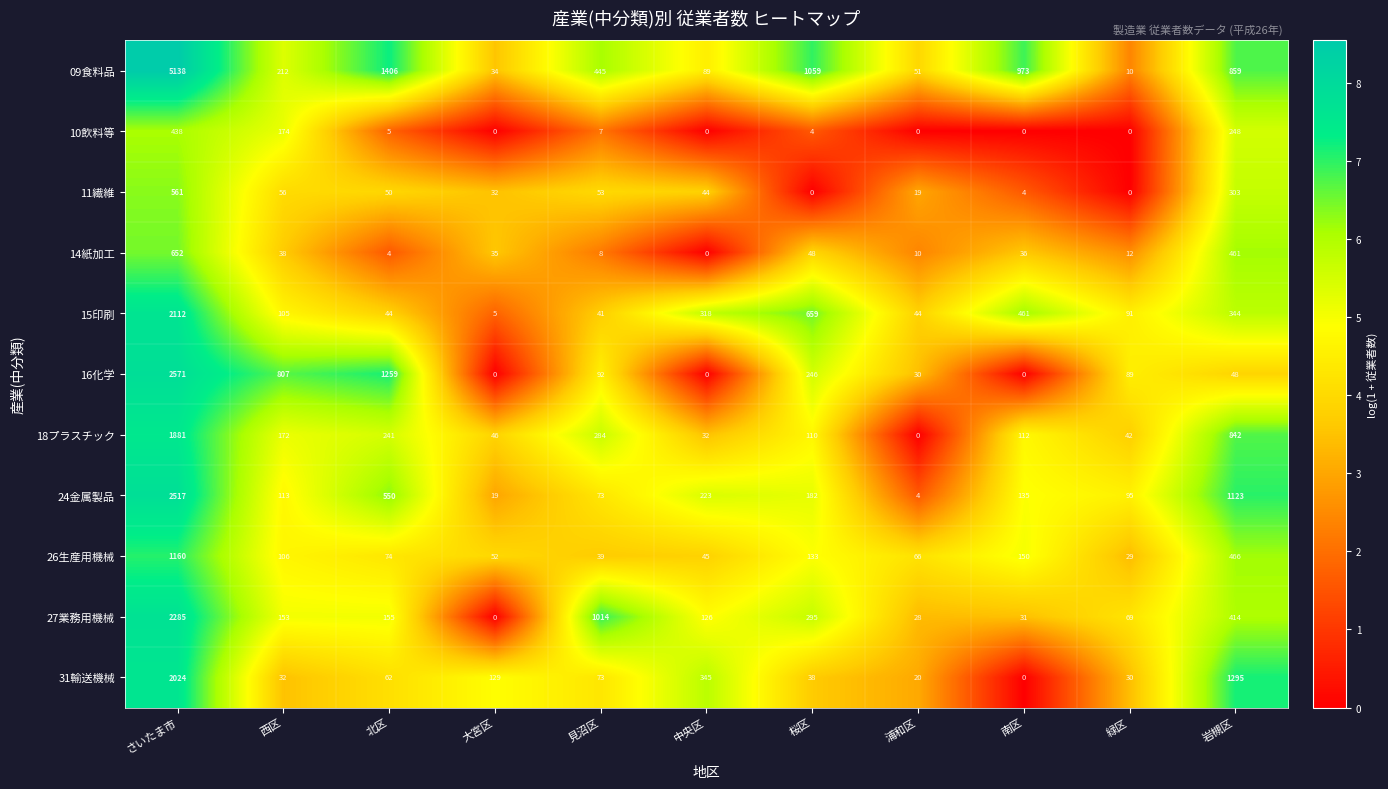

At which category is the sum across all series the highest?

さいたま市